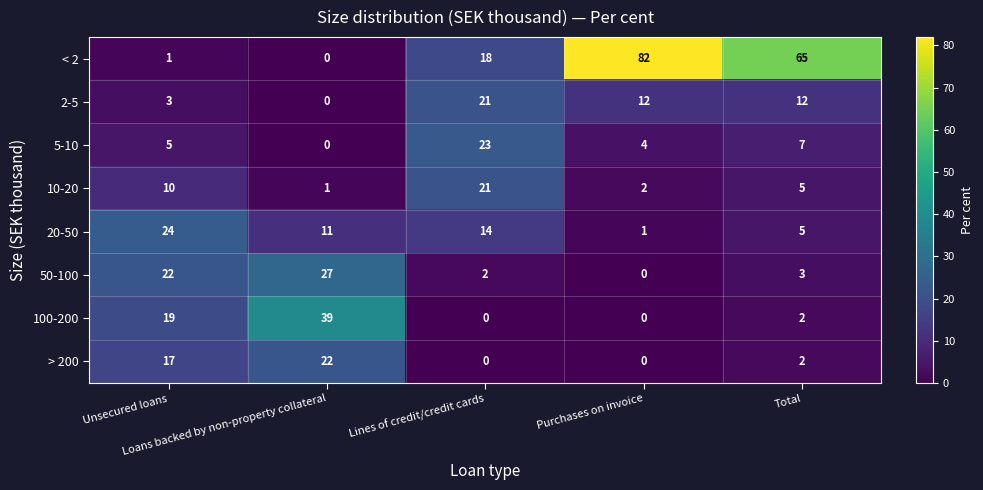

What is the average value of the 100-200 series?

12